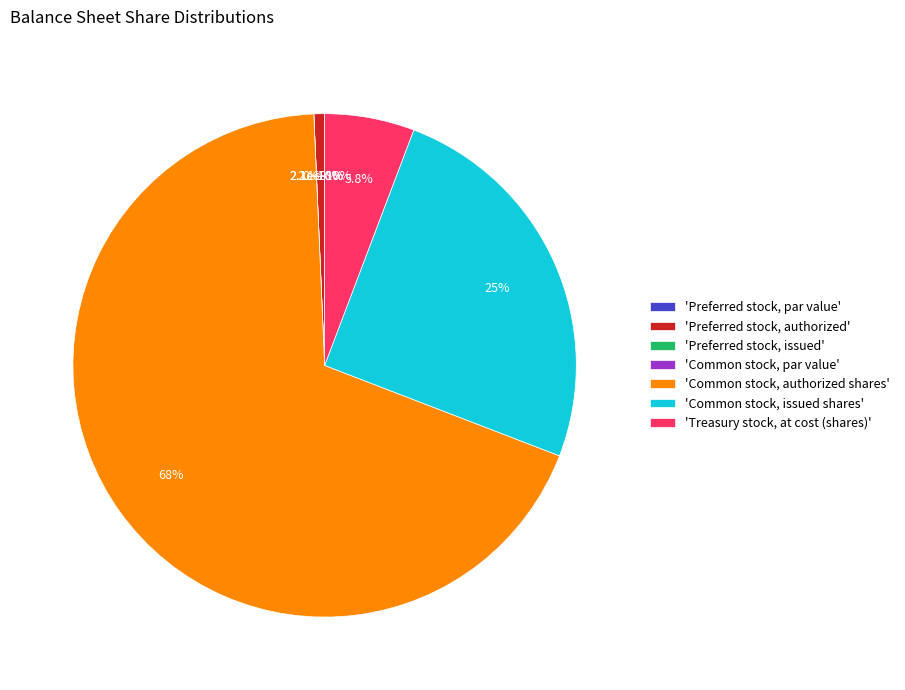

How many slices are in this pie chart?

7